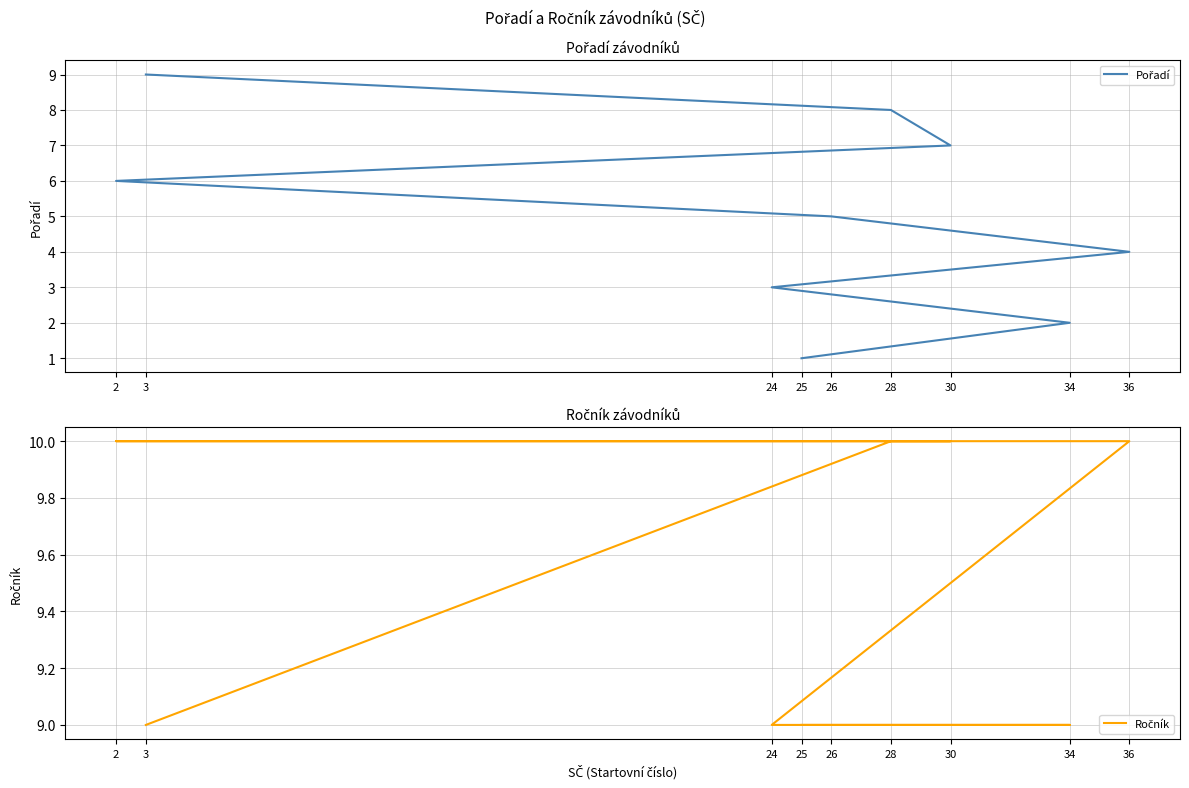

What is the approximate value of Pořadí at 2?

6